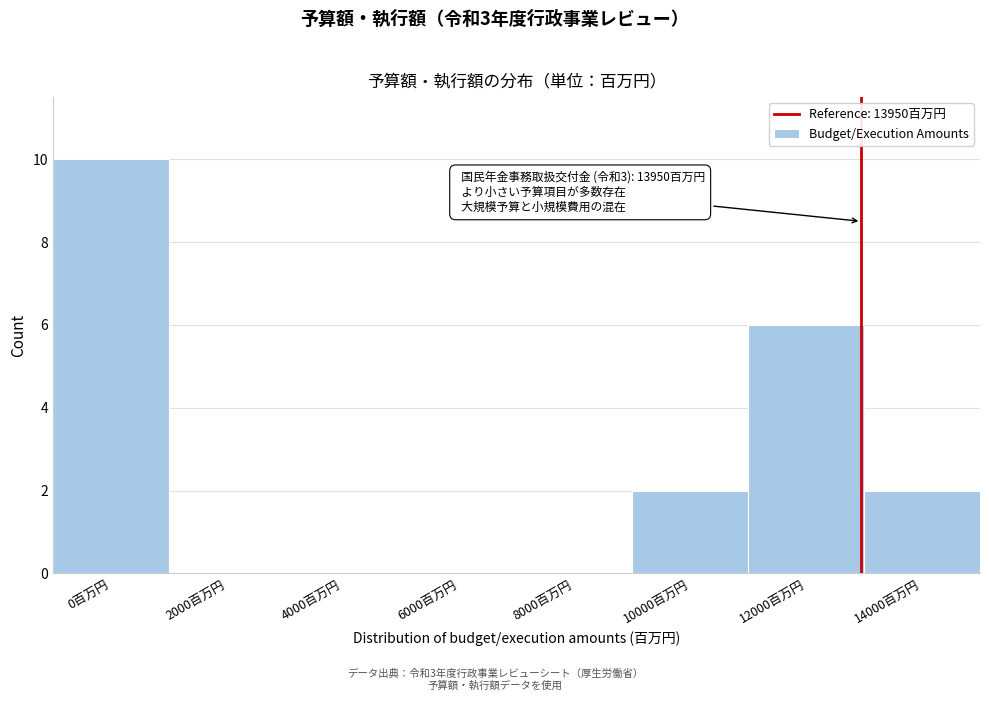

Reading right to left, extract all data points from this chart.

14000百万円=2	12000百万円=6	10000百万円=2	8000百万円=0	6000百万円=0	4000百万円=0	2000百万円=0	0百万円=10